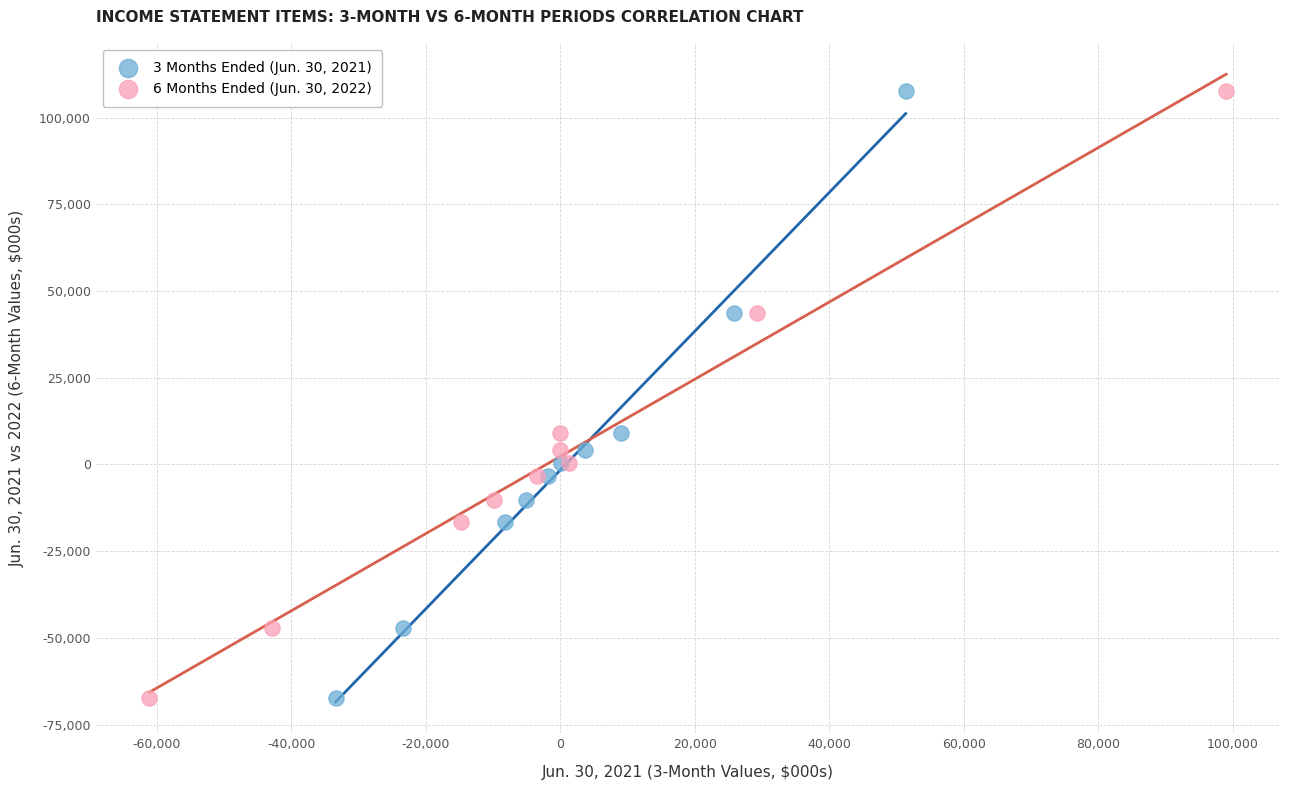

What are all the series names shown in the legend?

3 Months Ended (Jun. 30, 2021), 6 Months Ended (Jun. 30, 2022)